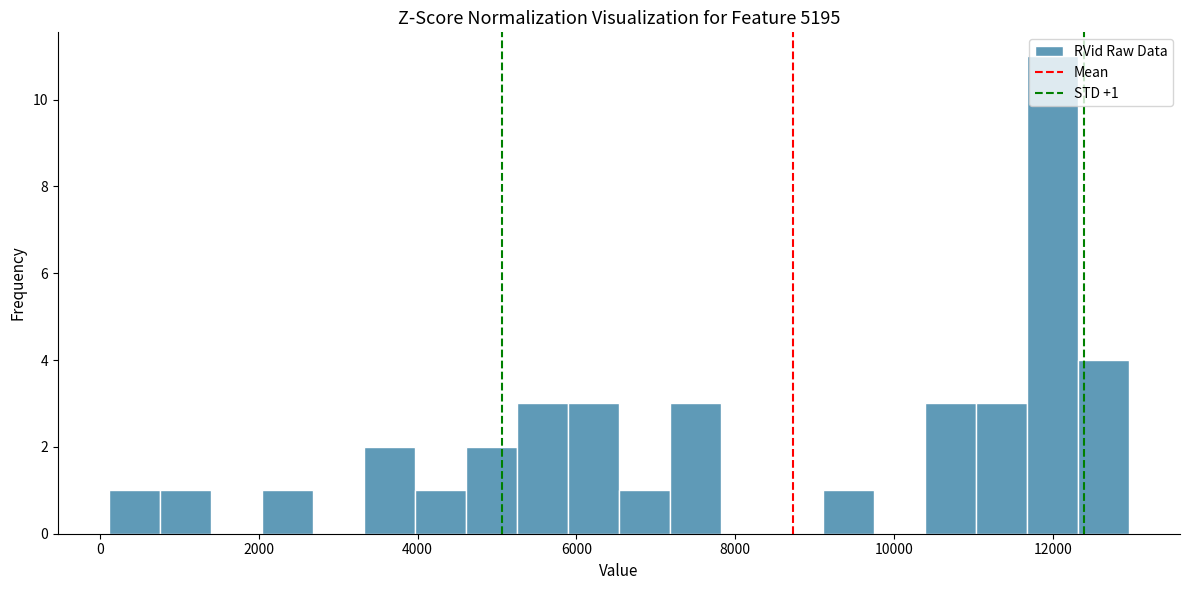

Read against the x-axis, roughly where is the centre of the tallest bar?

12000